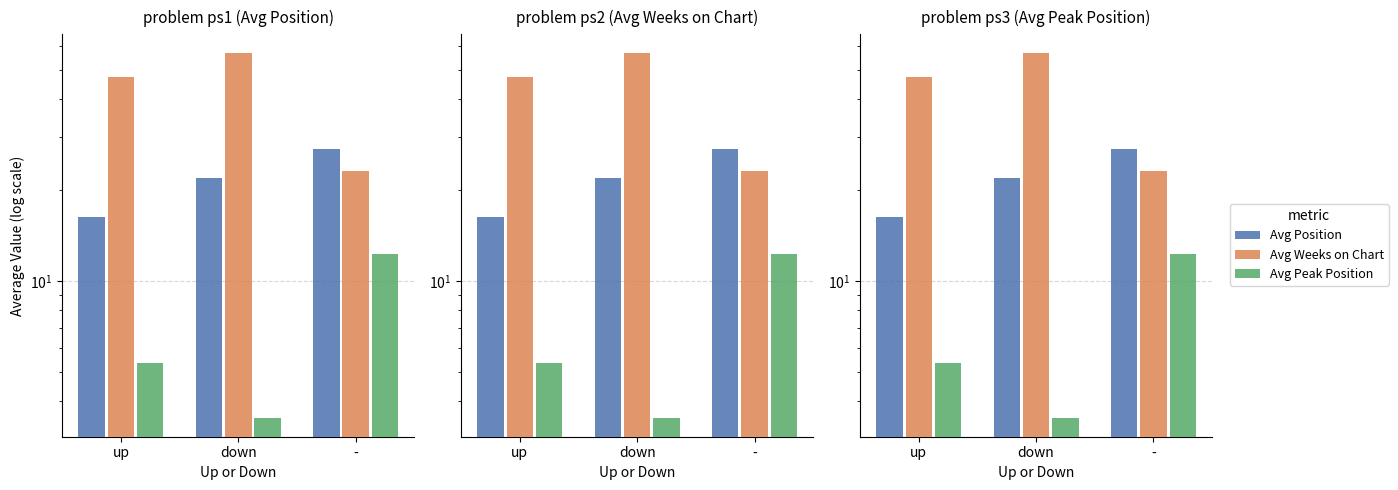

Are the bars grouped side by side (vs. stacked)?

Yes